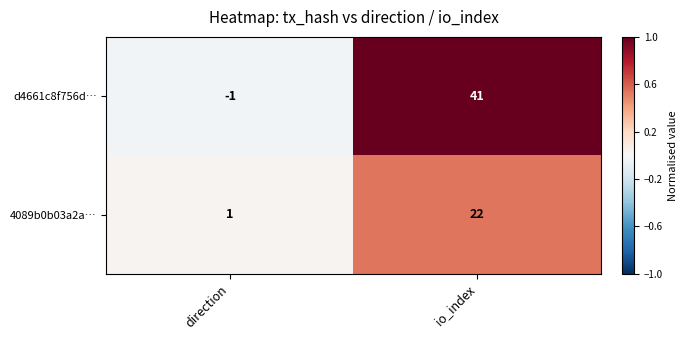

How many distinct data groups are displayed?

2